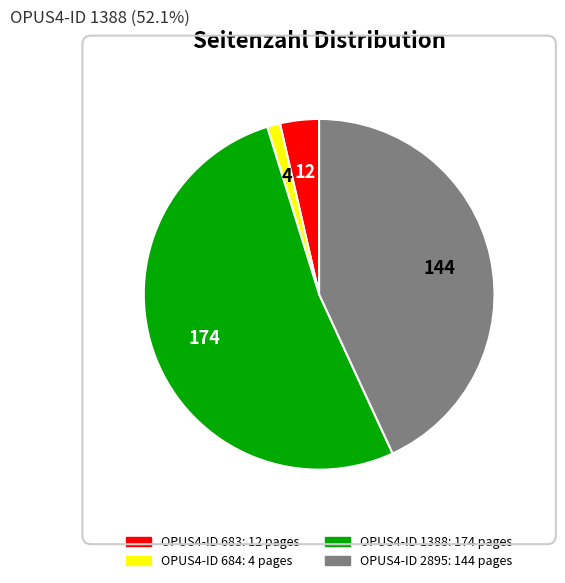

Is there a majority slice in this chart?

Yes